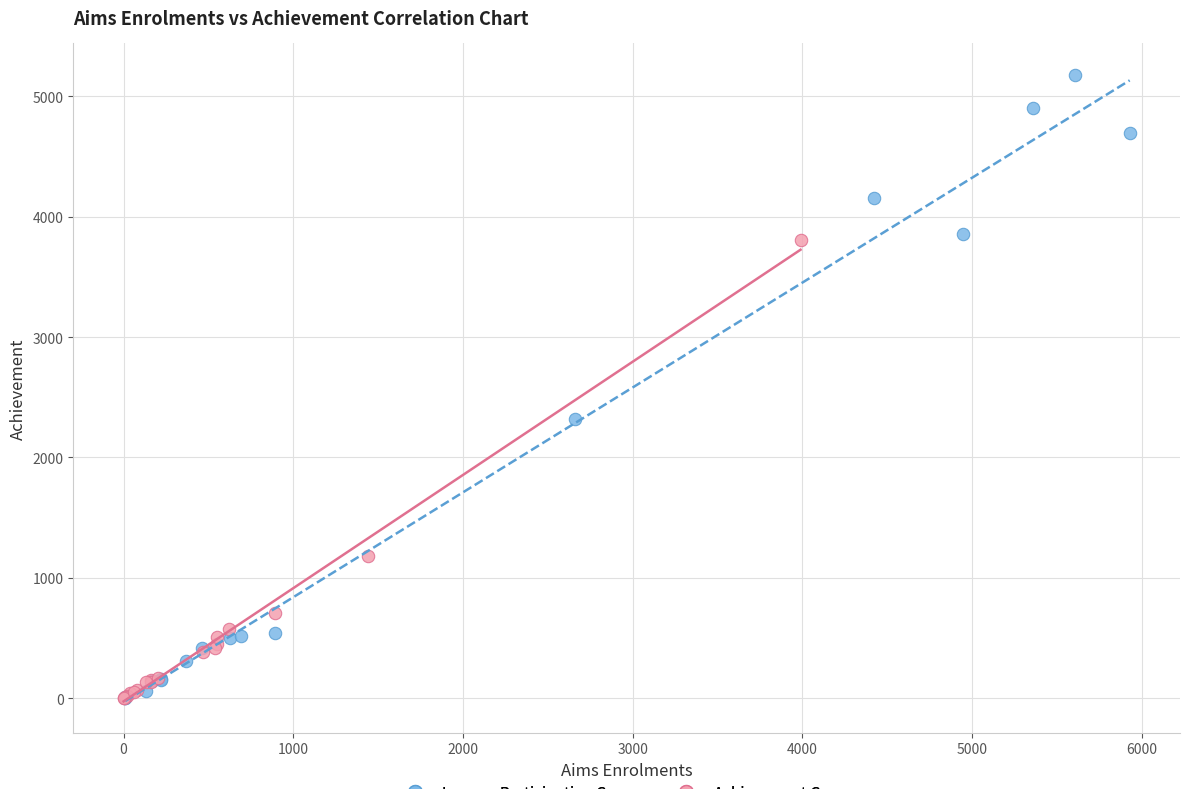

Which series contains the highest Y value?

Learner Participation Group